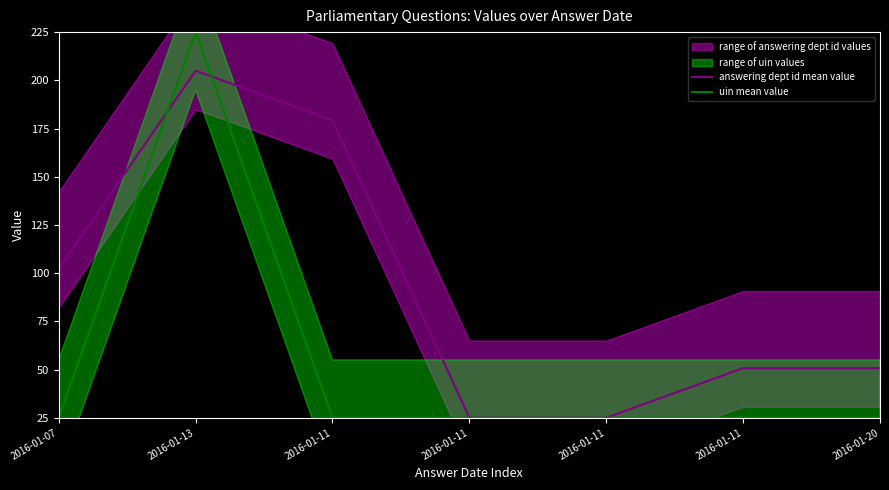

What is the label of the 1st point from the left?

2016-01-07